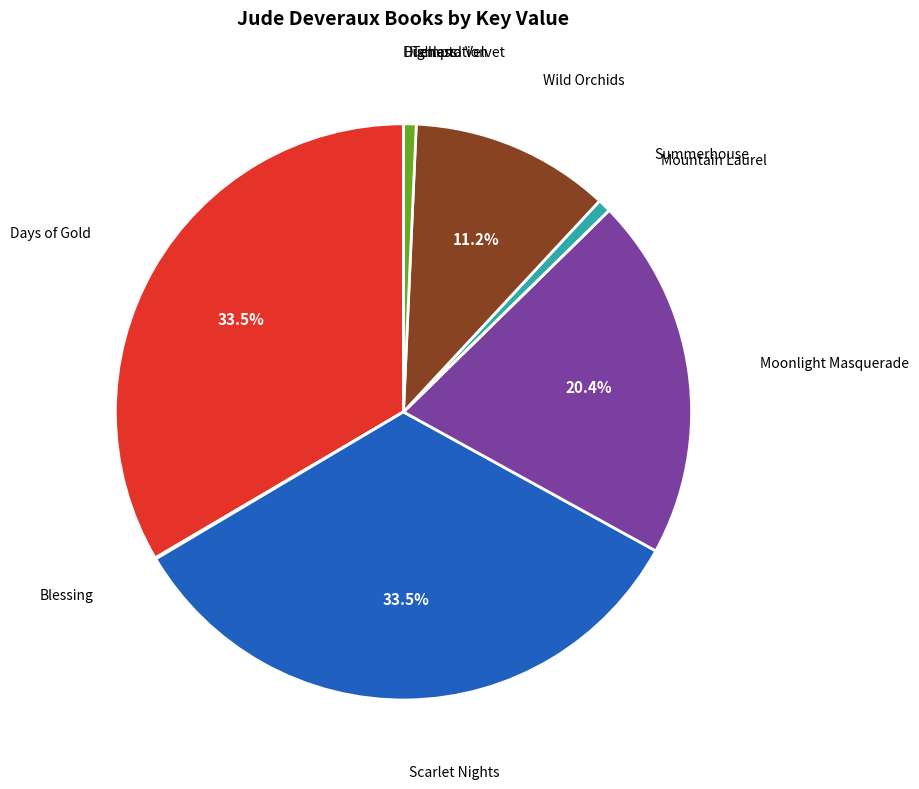

To the nearest percent, what is the average slice percentage?

10%